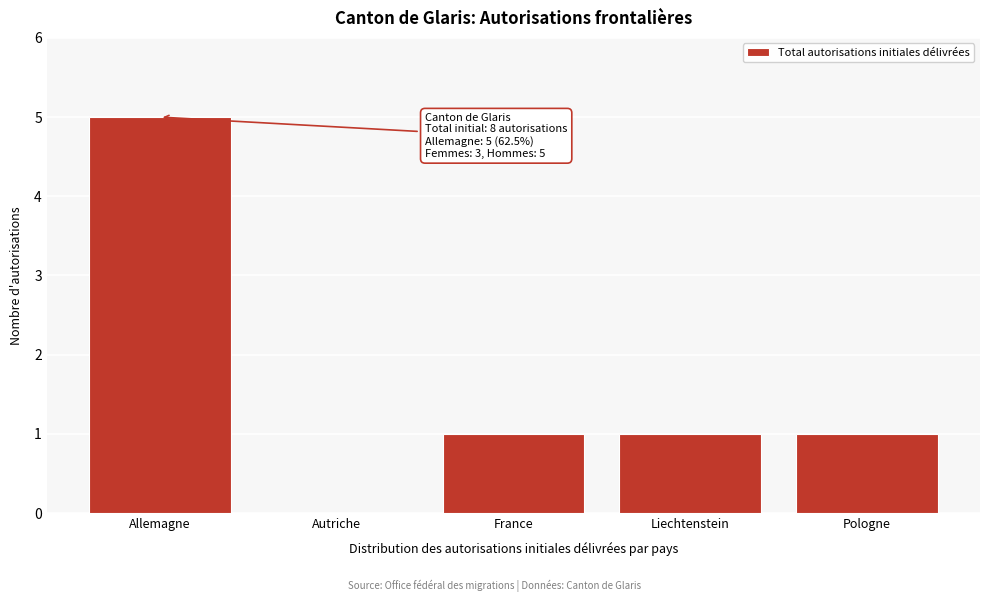

Reading left to right, extract all data points from this chart.

Allemagne=5	Autriche=0	France=1	Liechtenstein=1	Pologne=1